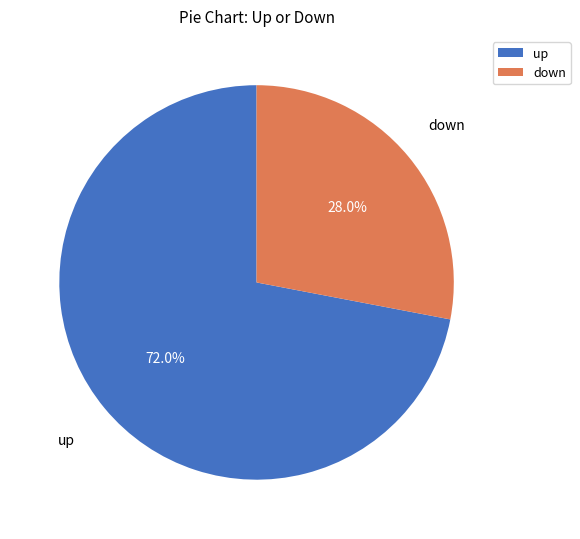

To the nearest percent, what is the difference between the down and up slice percentages?

44%